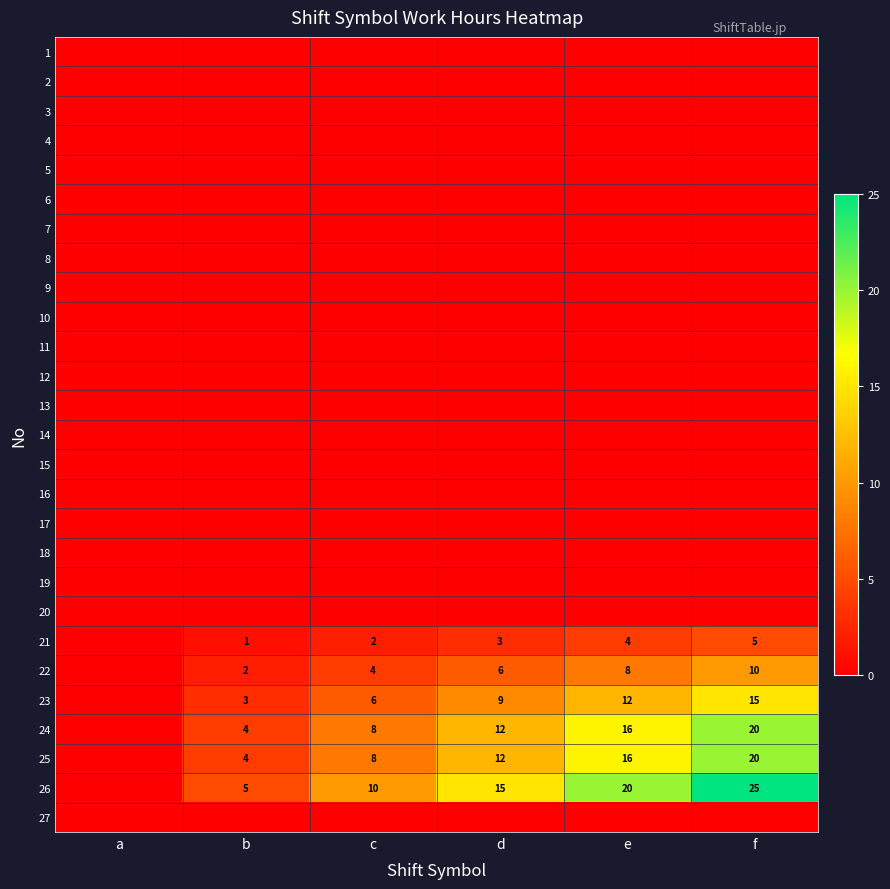

What is the spread (max minus min) of values at e?

20